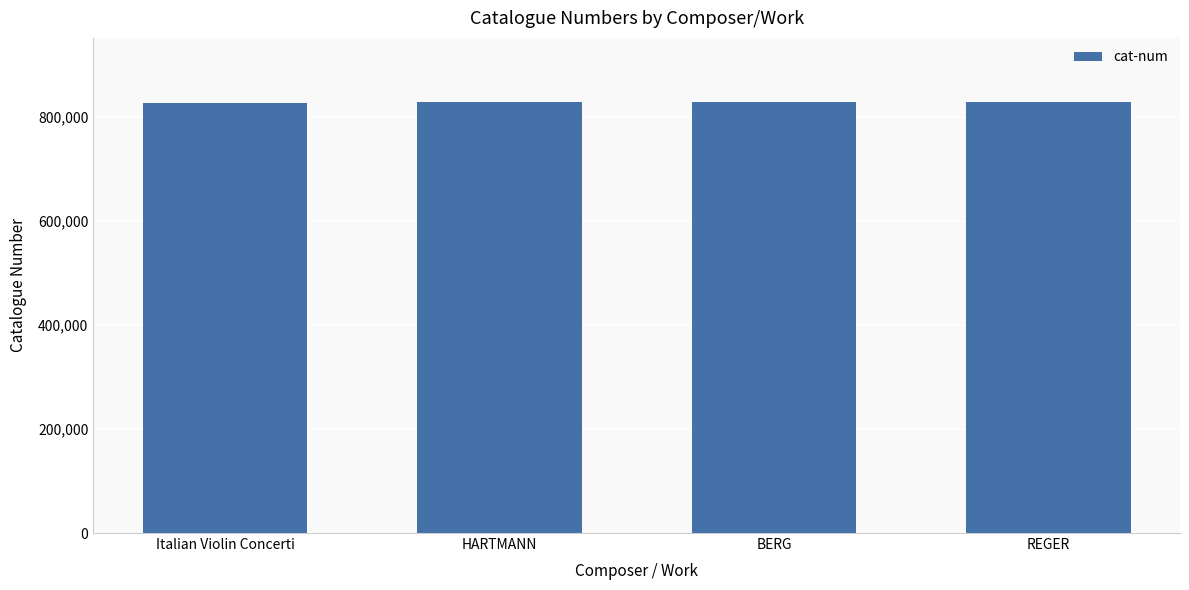

What is the maximum value shown in the chart?

827686